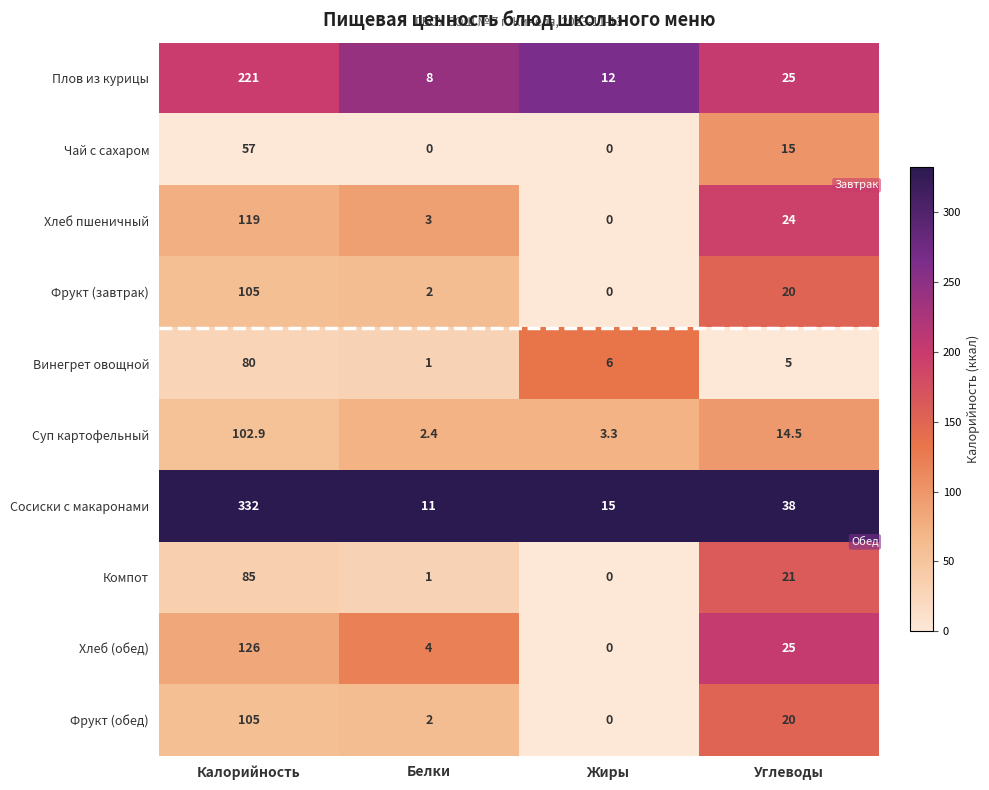

The Компот series shows 0.0 at Жиры. True or false?

True